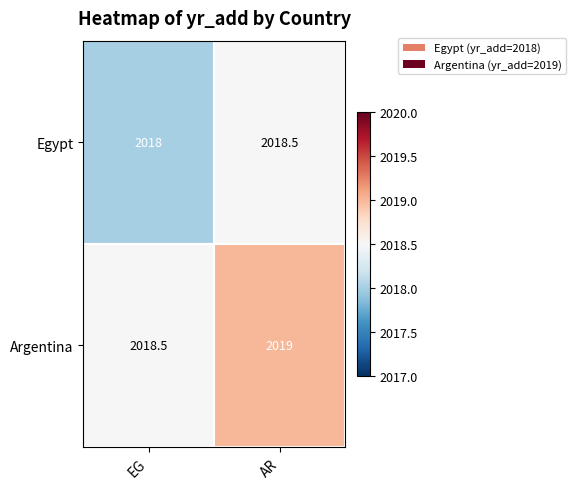

List the series in order of their overall mean, highest first.

Argentina, Egypt